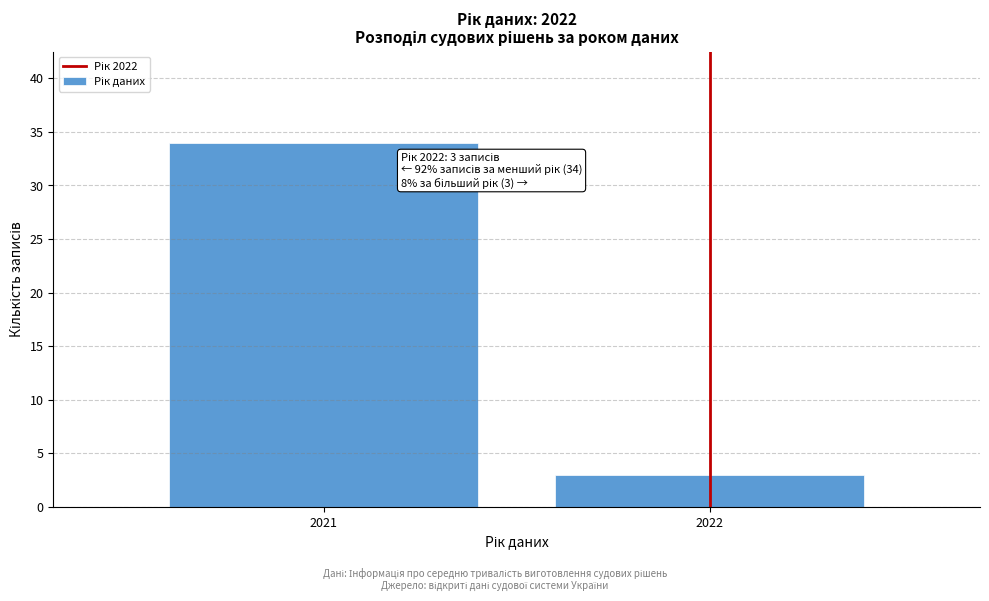

Reading right to left, list all the values displayed in this chart.

3	34